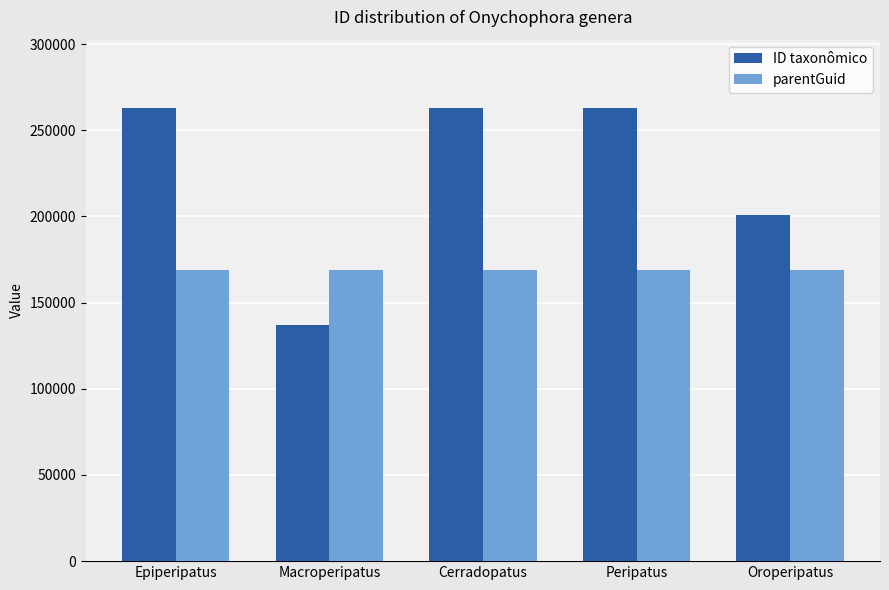

What is the value of the ID taxonômico bar at the 5th from the left?

201036